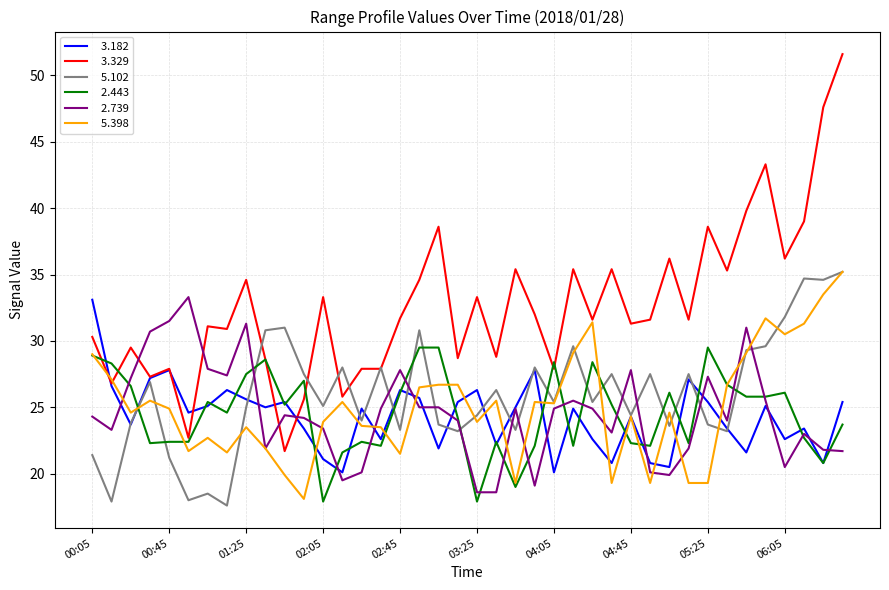

What is the smallest value displayed?

17.6